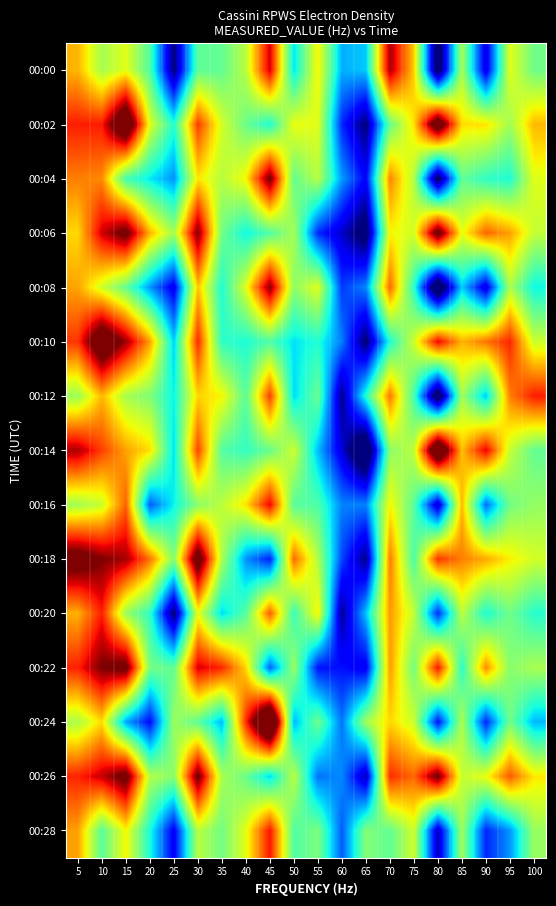

What is the difference between the highest and lowest values at 45?

524.2